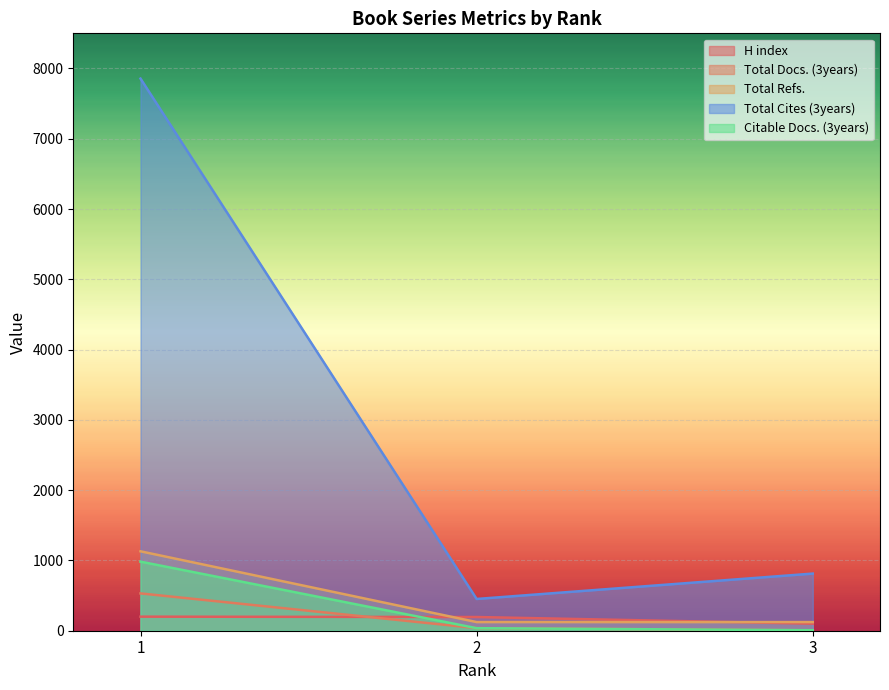

Is it true that Total Refs. equals 123 at 2?

True